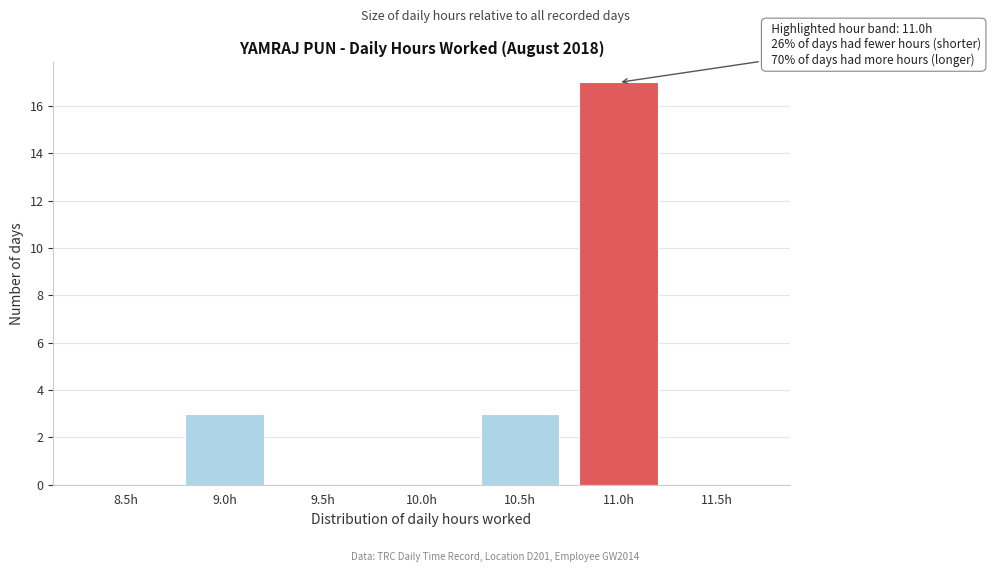

Reading right to left, what are all the values shown in this chart?

11.5h=0	11.0h=17	10.5h=3	10.0h=0	9.5h=0	9.0h=3	8.5h=0